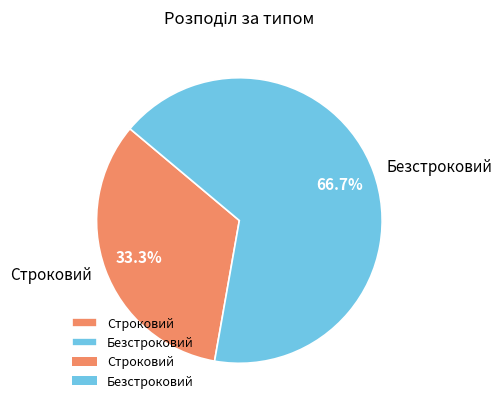

Which category has the biggest portion of the pie?

Безстроковий